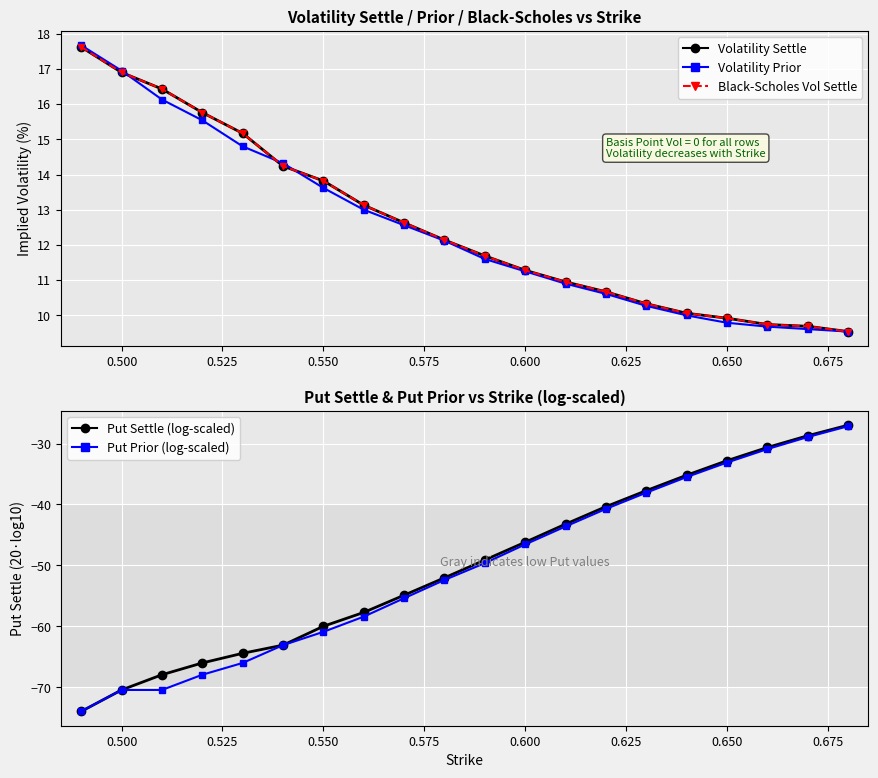

True or false: Volatility Settle and Put Prior (log-scaled) intersect in this chart.

False